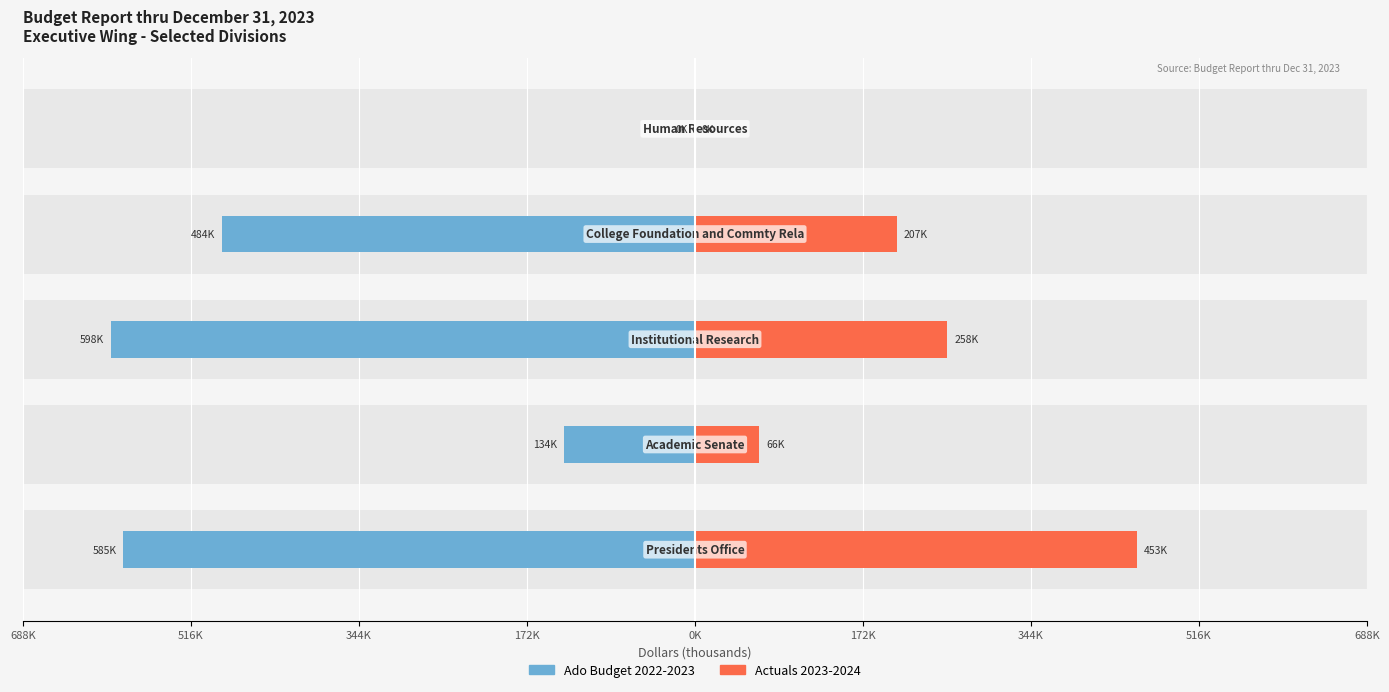

What position from the left is 344K?

3